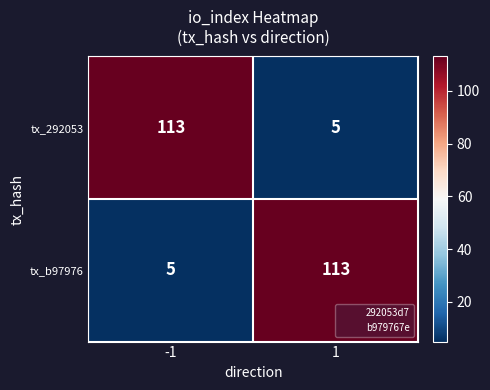

What is the total value across all series at -1?

118